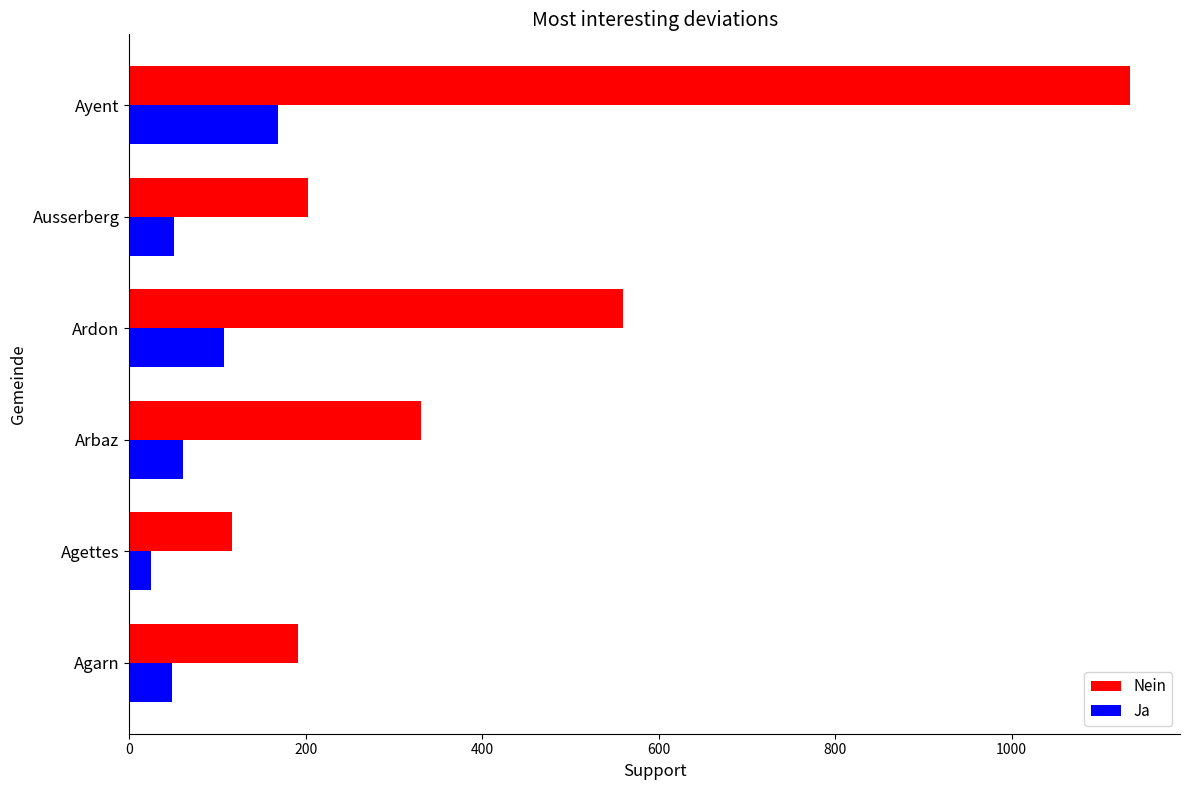

What are all the series names shown in the legend?

Nein, Ja